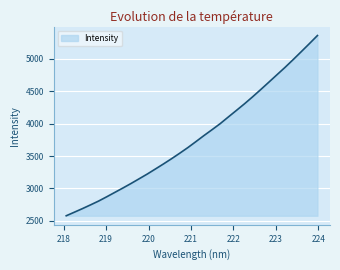

What is the smallest value displayed?

2578.1